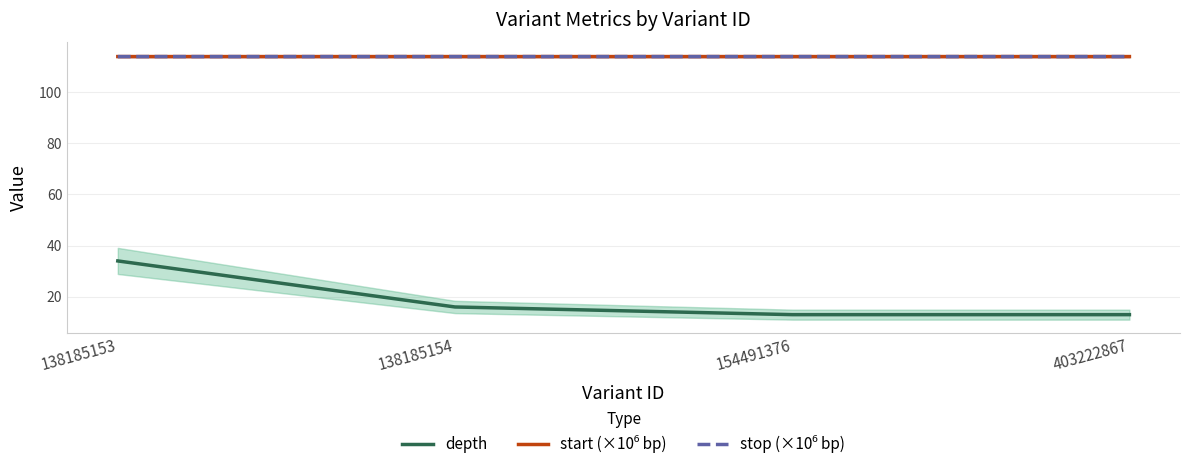

True or false: depth has a value of 6.9 at 154491376.

False